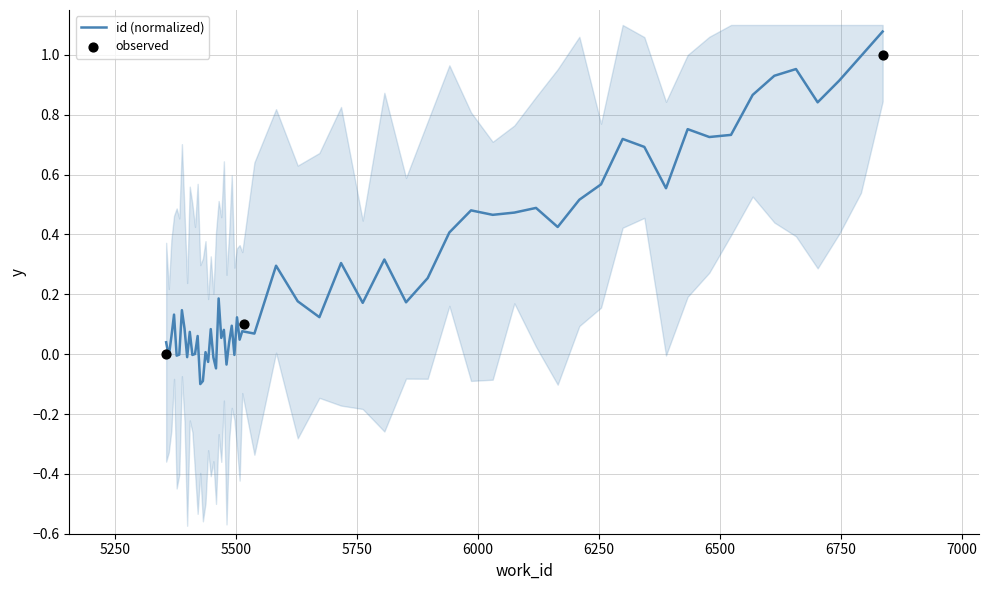

What is the change in value from 5515 to 6836?

+0.9